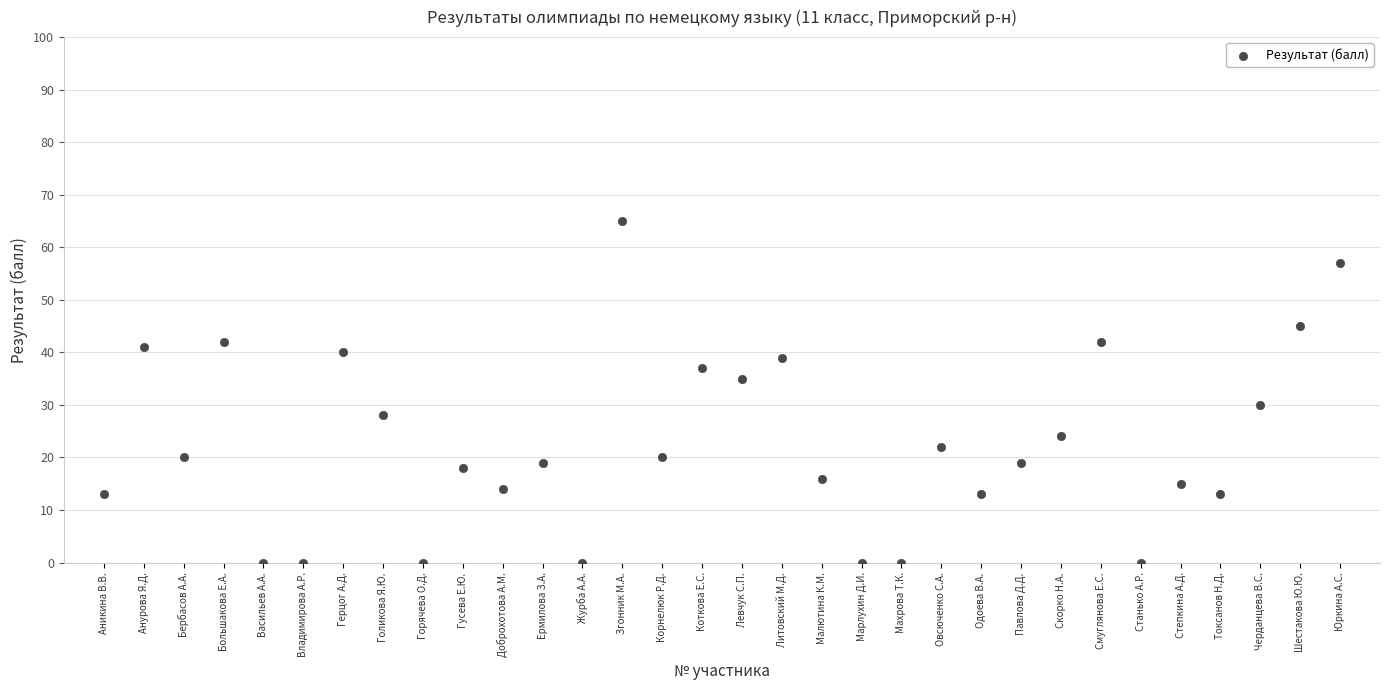

What Y value in the scatter plot is closest to 32?

30